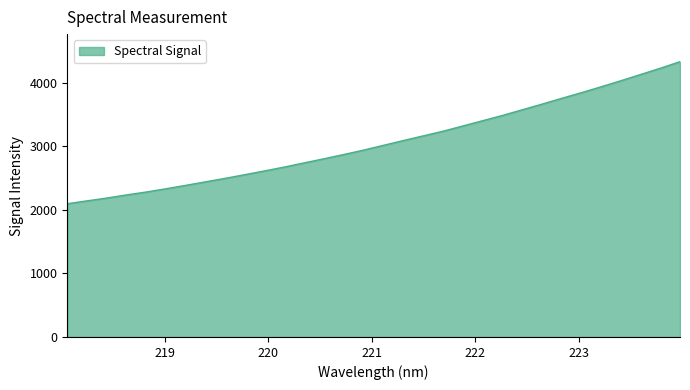

What is the minimum value shown in the chart?

2096.8